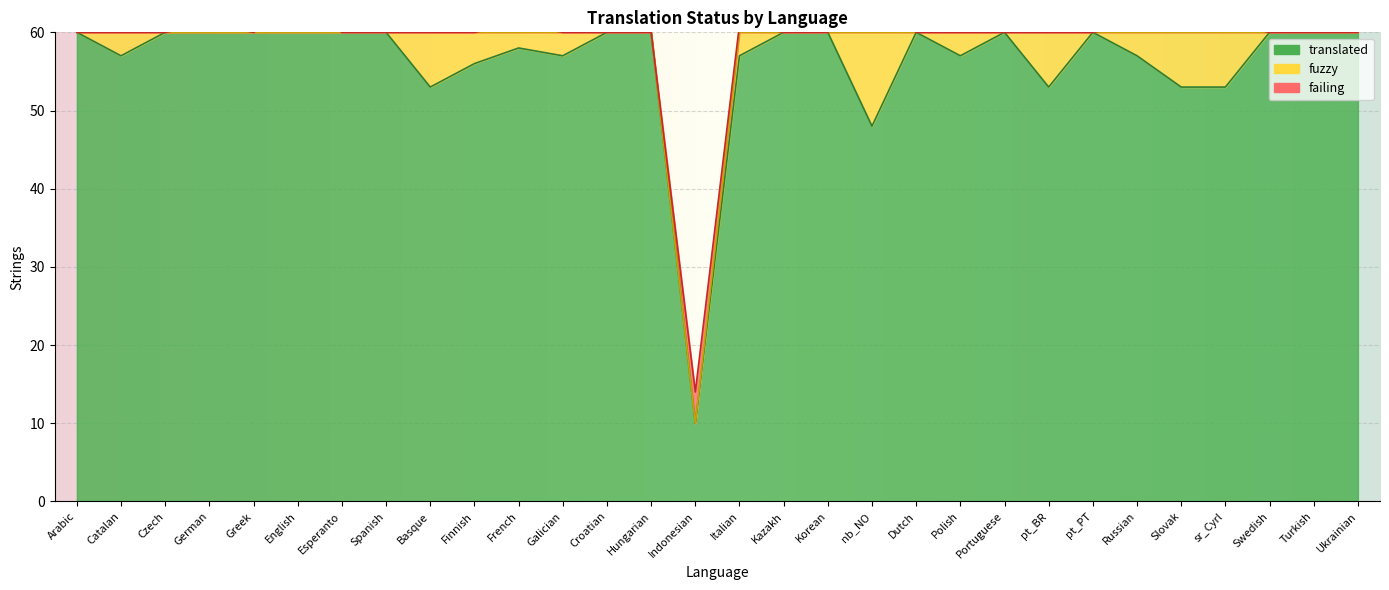

How many values in the fuzzy series exceed 0?

12